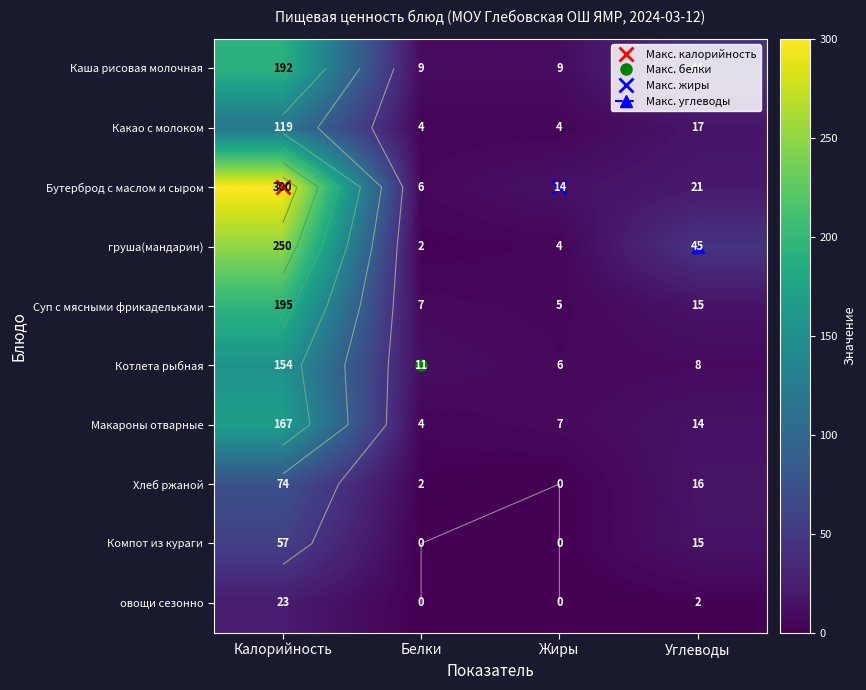

Which category has the highest value in the Бутерброд с маслом и сыром series?

Калорийность